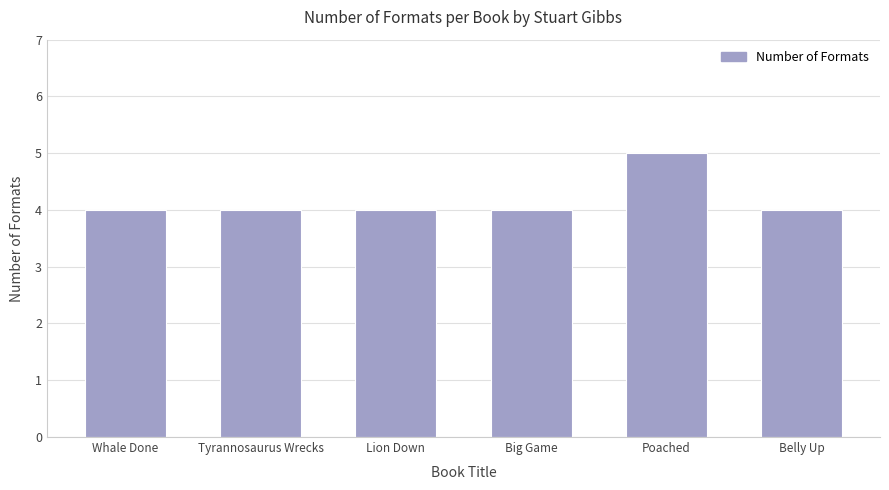

What is the label of the 2nd bar from the left?

Tyrannosaurus Wrecks